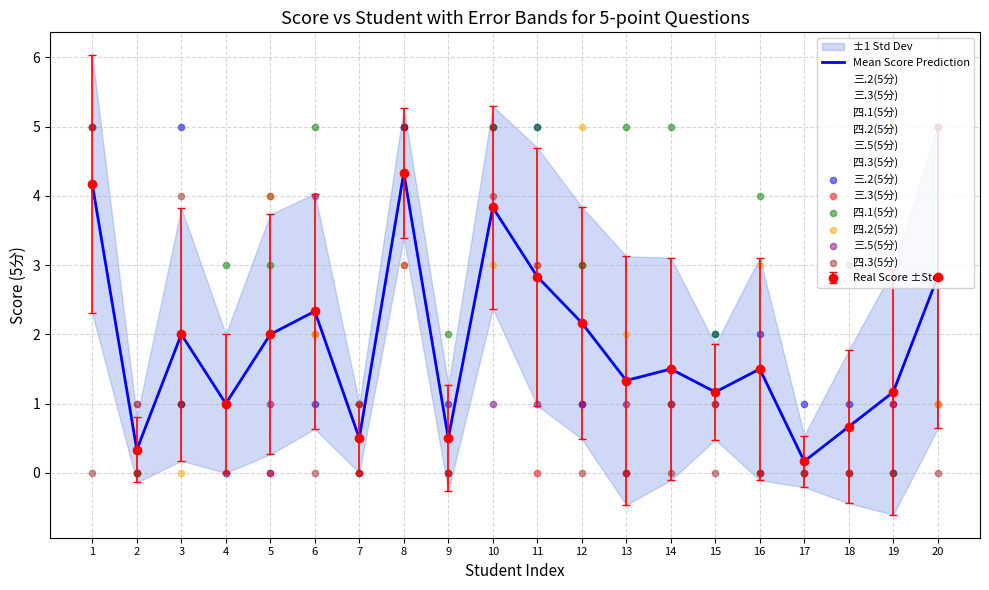

Which series contains the highest Y value?

三.2(5分)